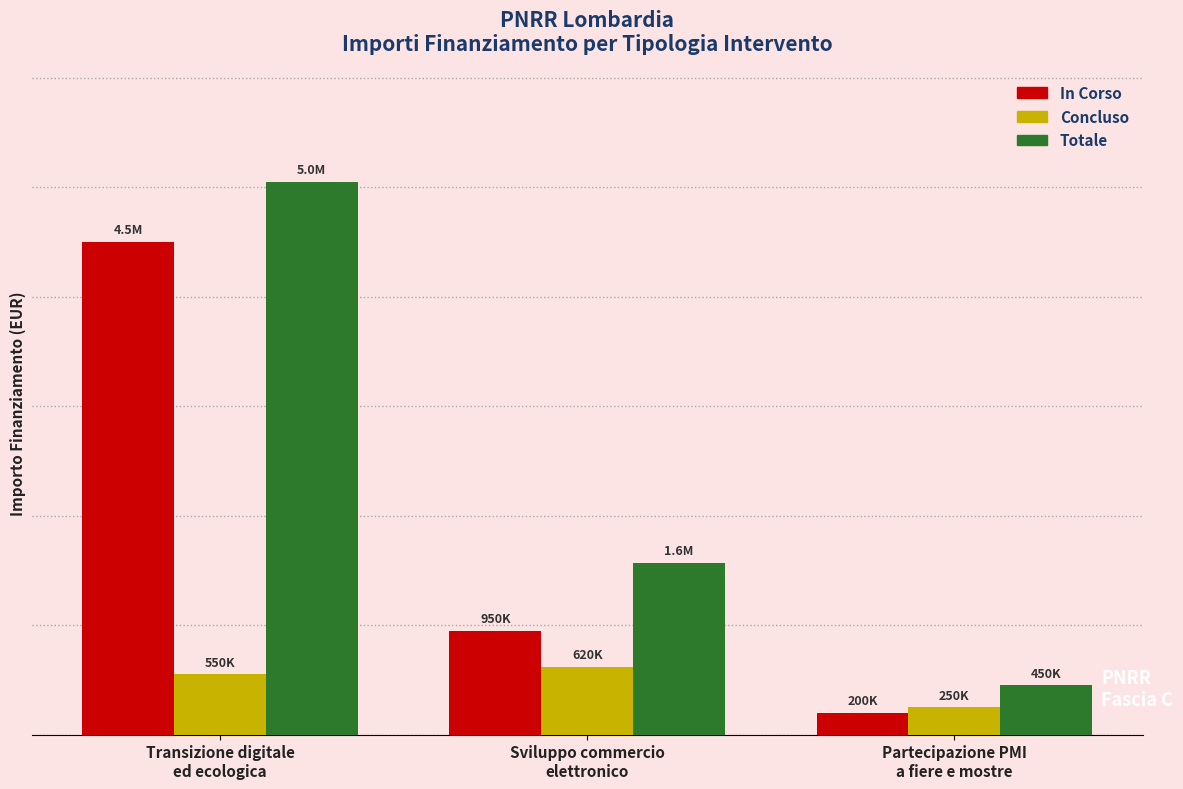

What is the difference between the Totale values at Partecipazione PMI
a fiere e mostre and Sviluppo commercio
elettronico?

1120000